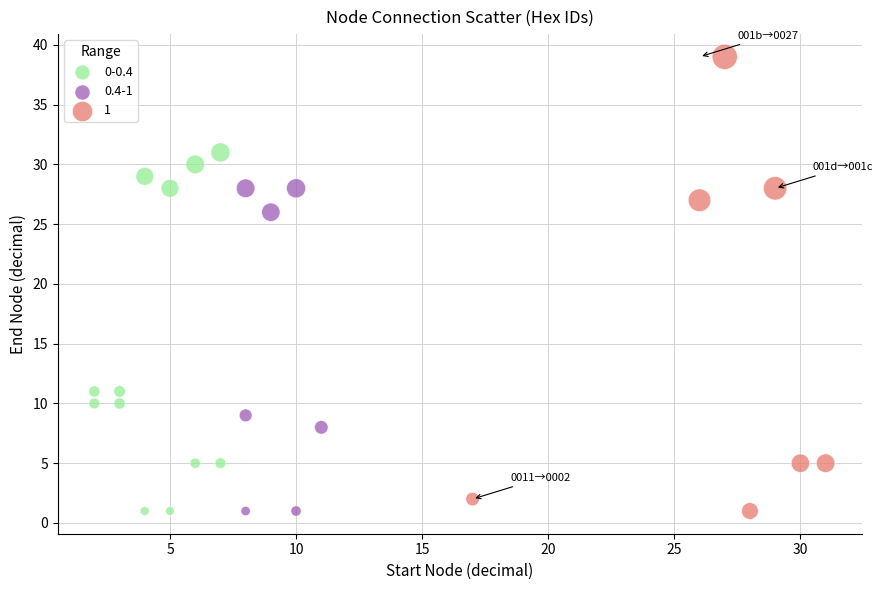

What are all the series names shown in the legend?

0-0.4, 0.4-1, 1